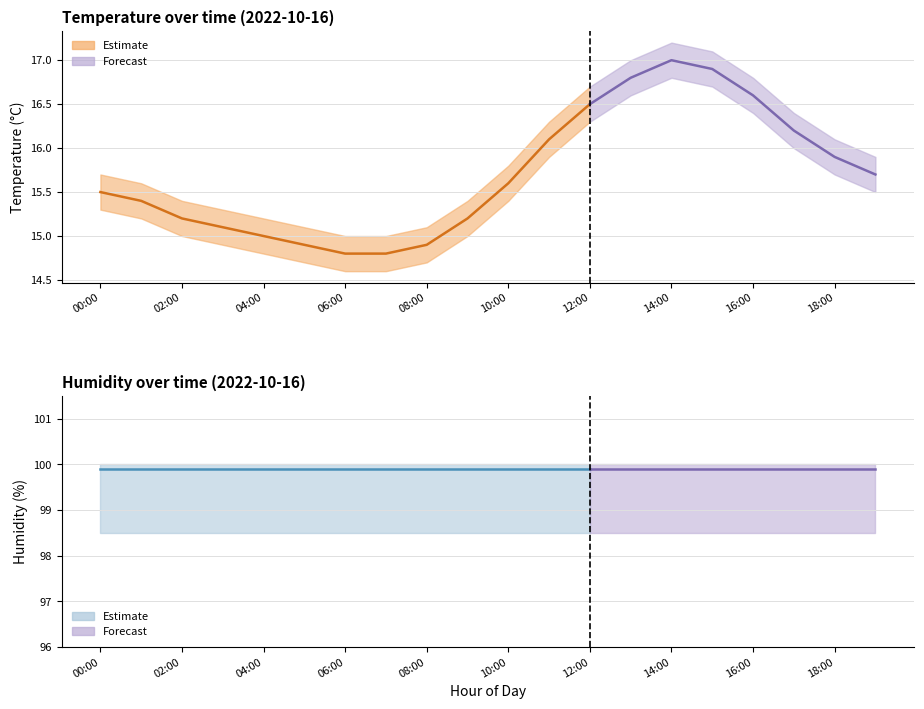

At which category does temperature reach its first local peak?

14:00